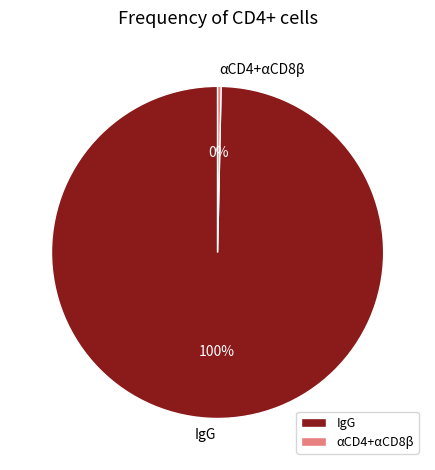

What is the smallest slice in the pie chart?

αCD4+αCD8β